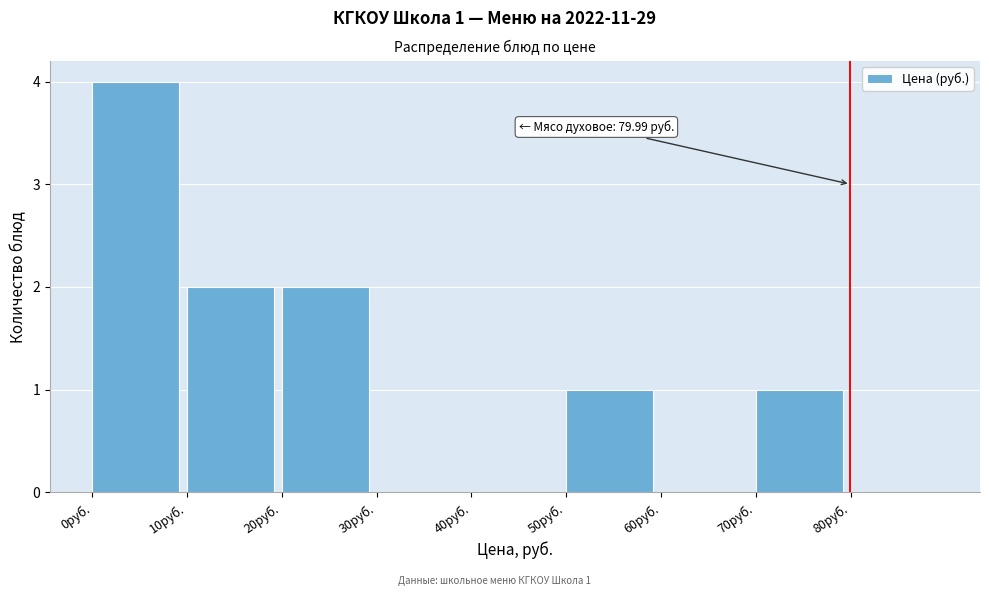

Which range on the x-axis has the tallest bar?

0 to 10